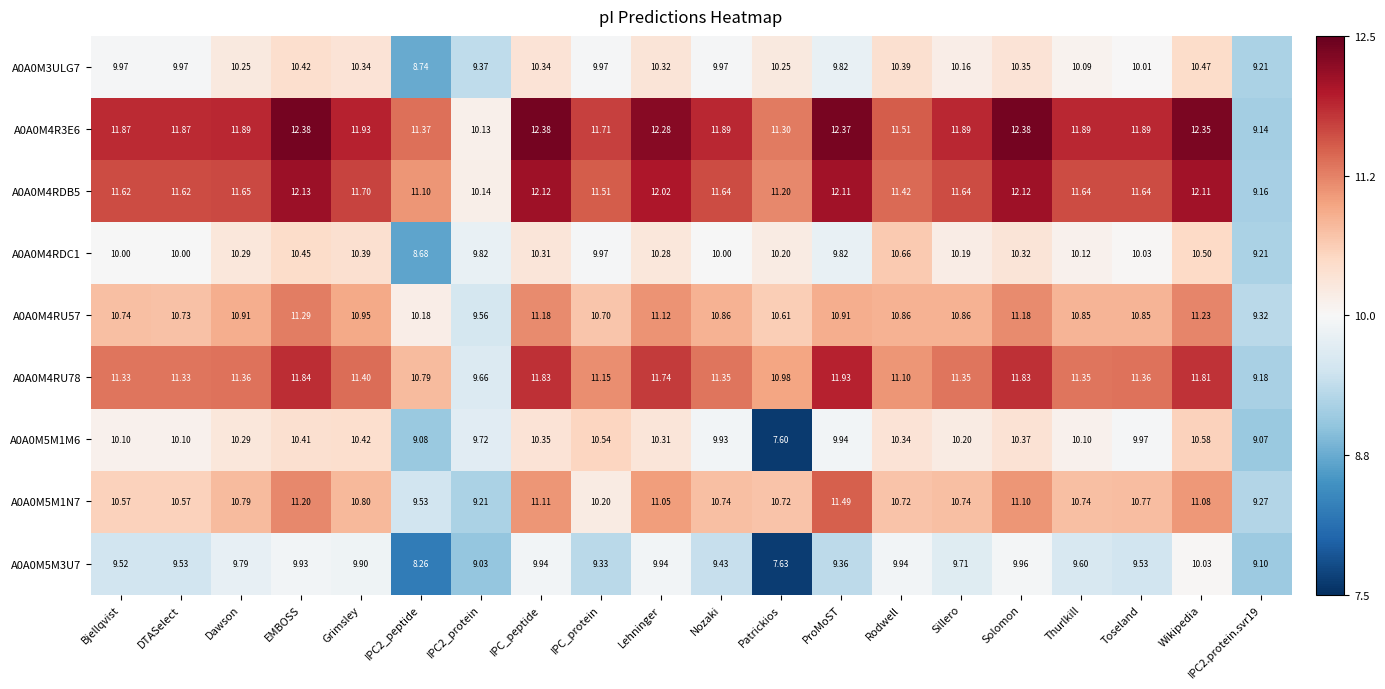

Which category has the lowest value across all series?

Patrickios